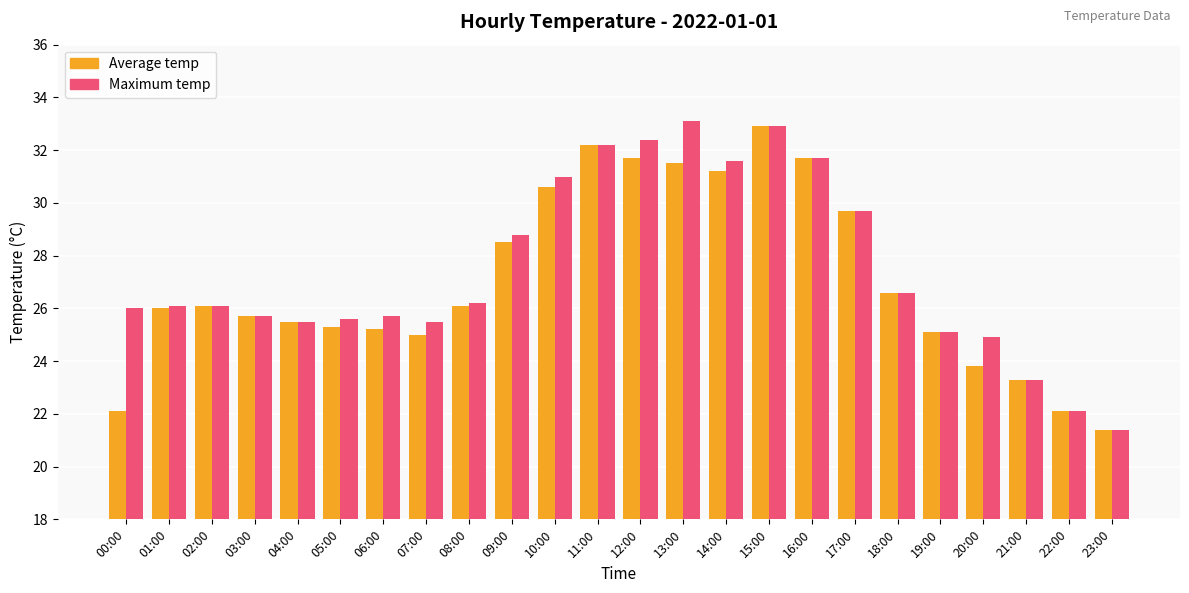

Rank the series at 13:00 from lowest to highest value.

Average temp, Maximum temp